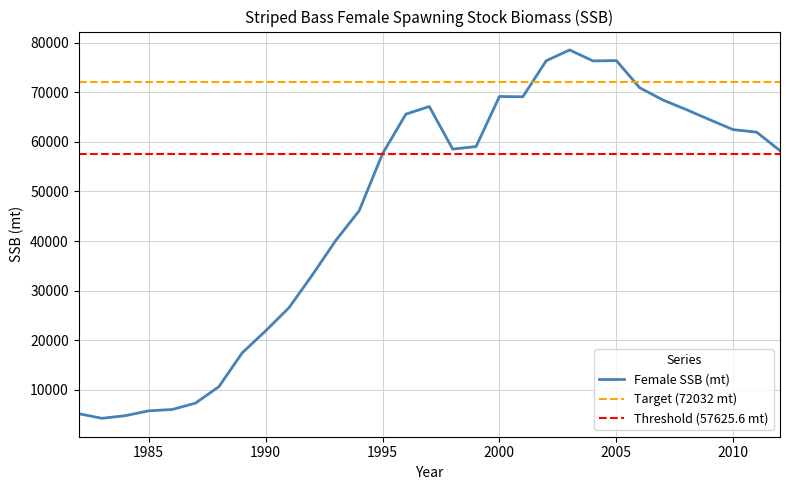

True or false: the data shows 67139.7 at 1997.

True